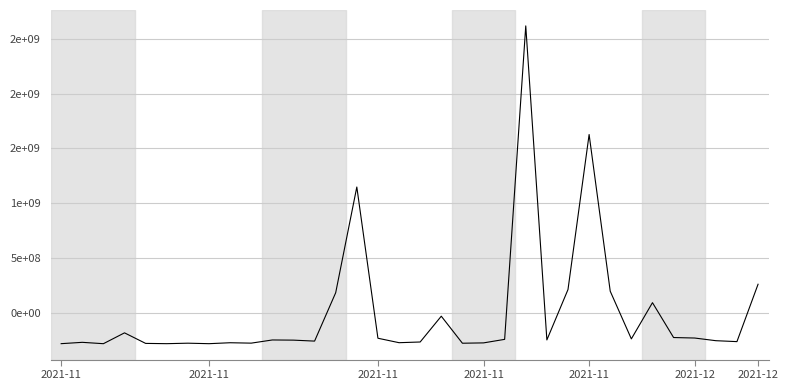

Does the chart have visible grid lines?

Yes